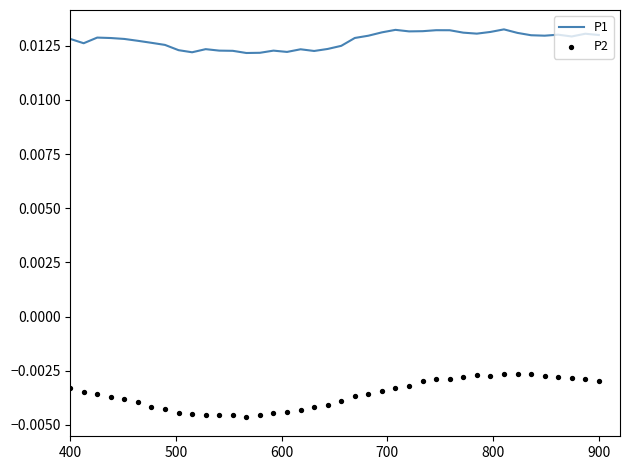

What are all the series names shown in the legend?

P1, P2